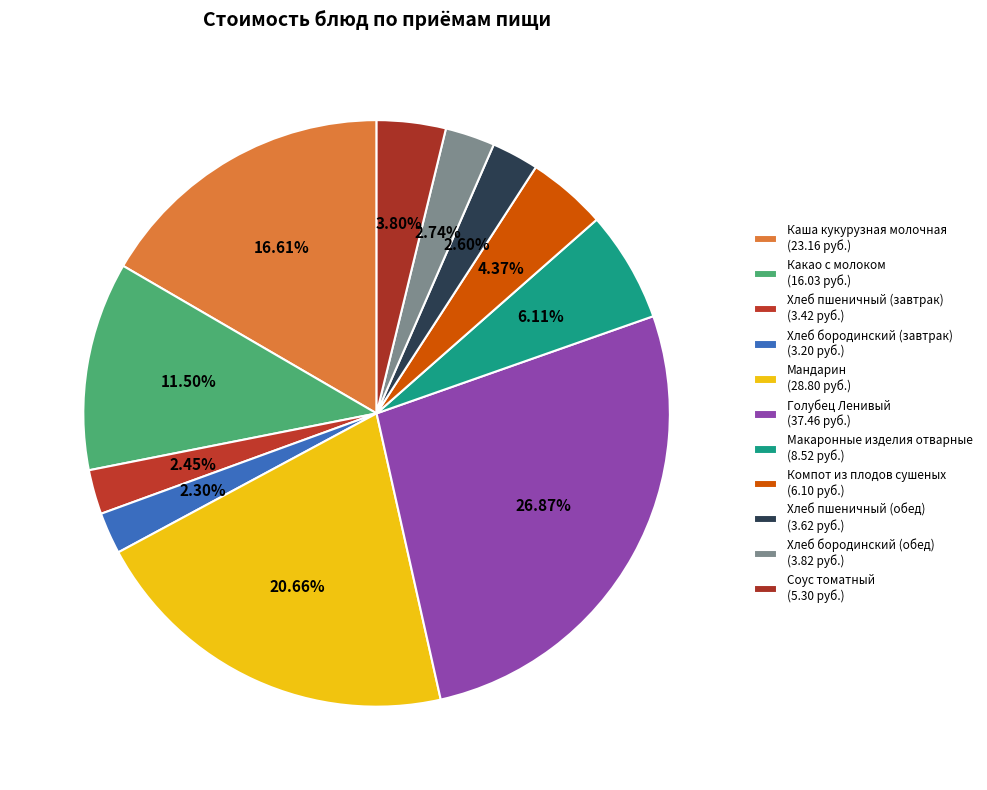

Count the number of slices in the pie.

11